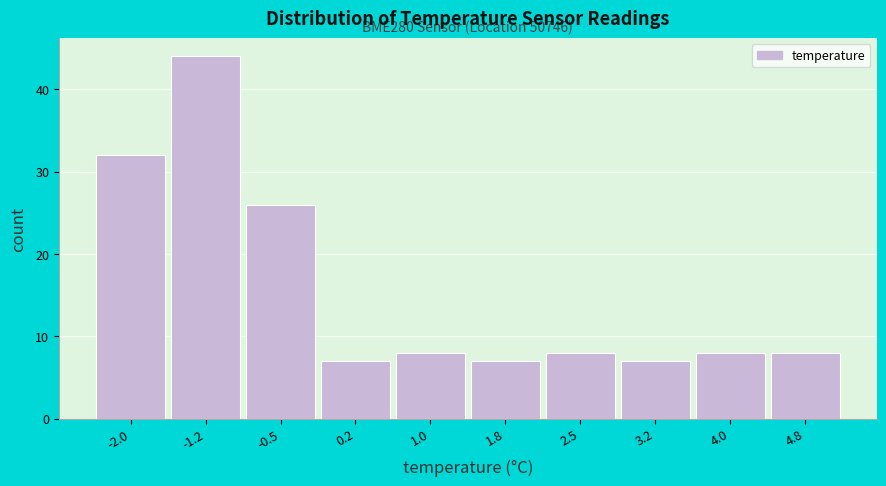

Reading left to right, extract all data points from this chart.

32	44	26	7	8	7	8	7	8	8